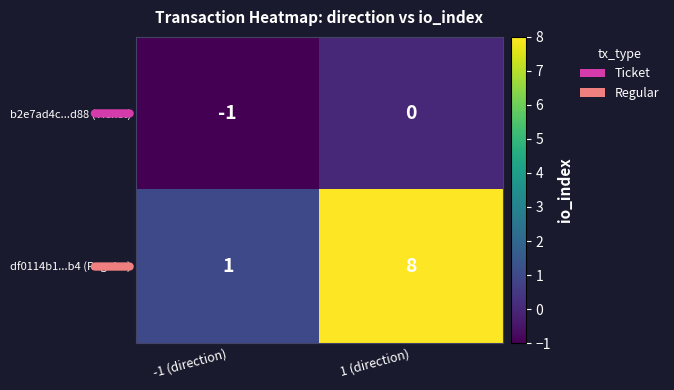

Which series changed the most between -1 (direction) and 1 (direction)?

df0114b1...b4 (Regular)